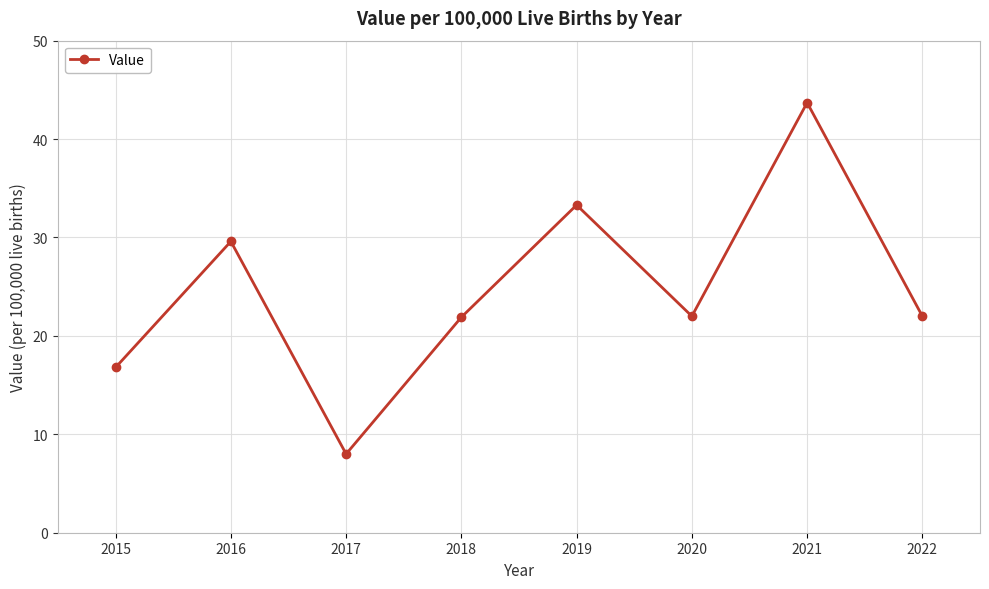

How many data points does each series have?

8